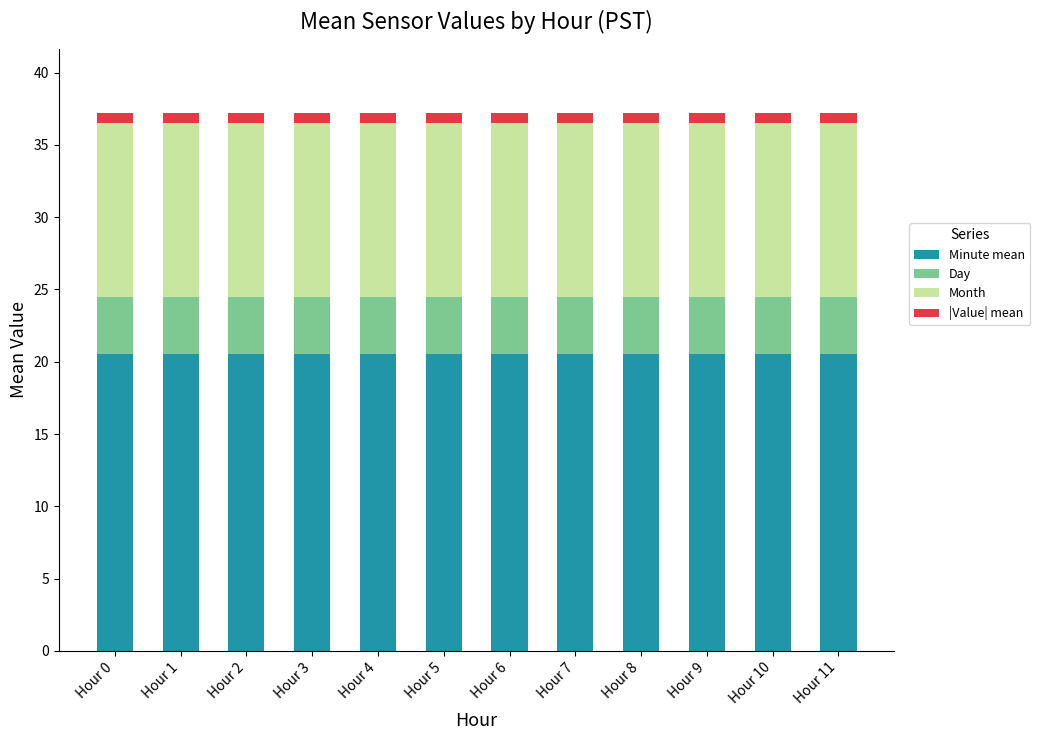

How many bars are there in total?

12